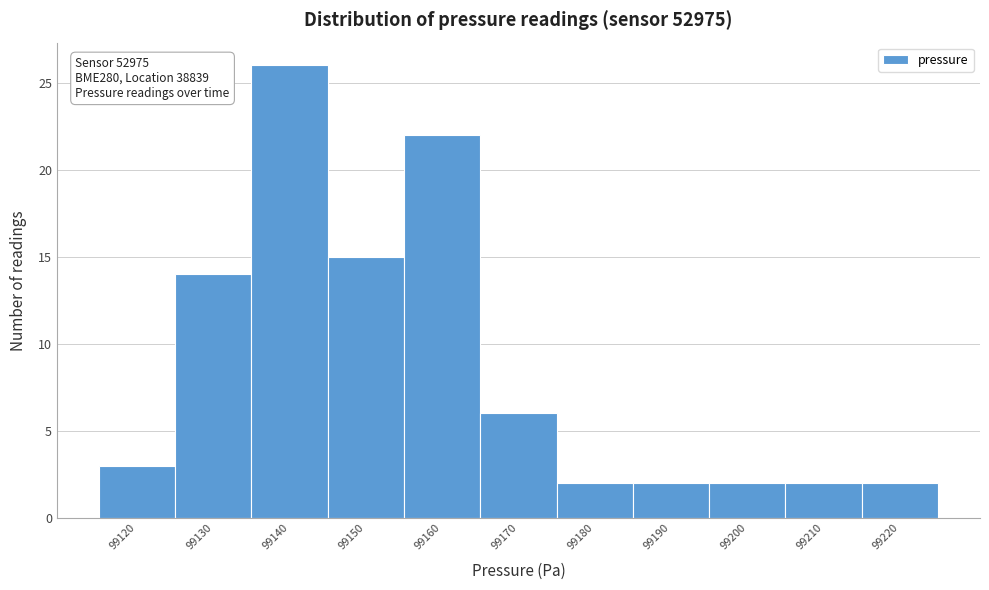

Reading right to left, list all the values displayed in this chart.

99220=2	99210=2	99200=2	99190=2	99180=2	99170=6	99160=22	99150=15	99140=26	99130=14	99120=3